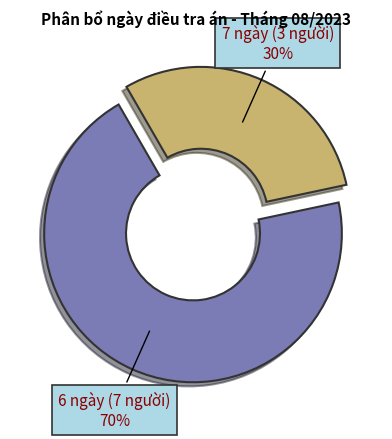

To the nearest percent, what is the average slice percentage?

50%